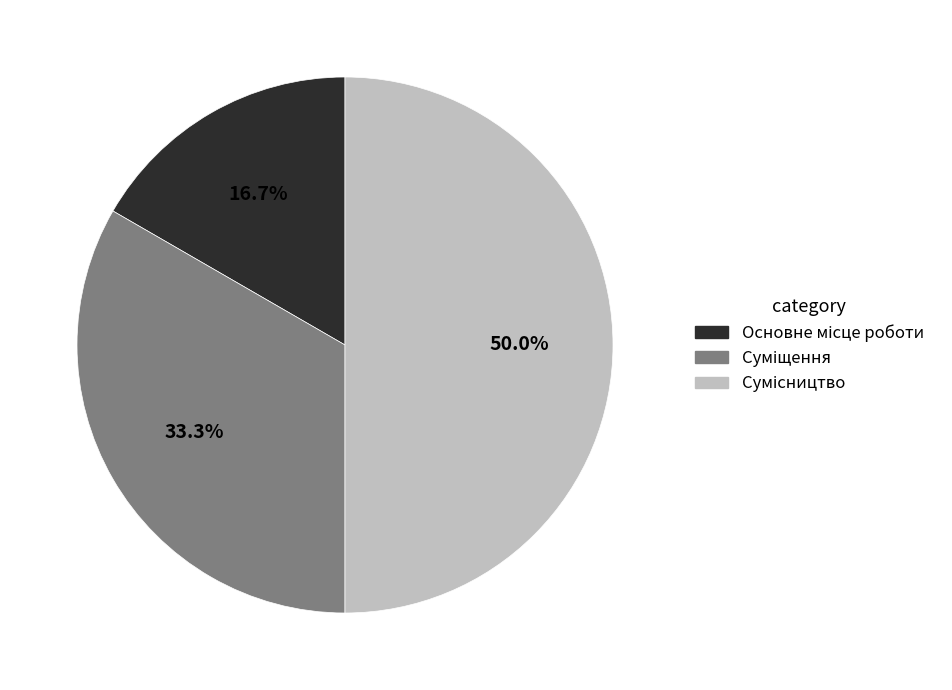

Is it true that Основне місце роботи is 8% of the pie?

False